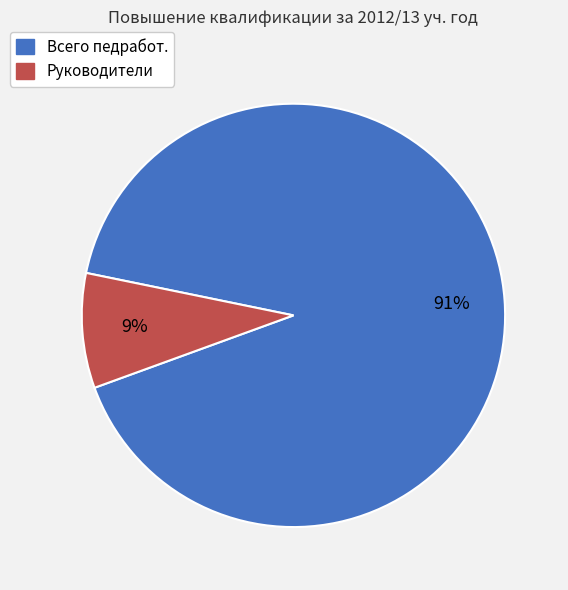

Which category has the biggest portion of the pie?

Всего педработ.